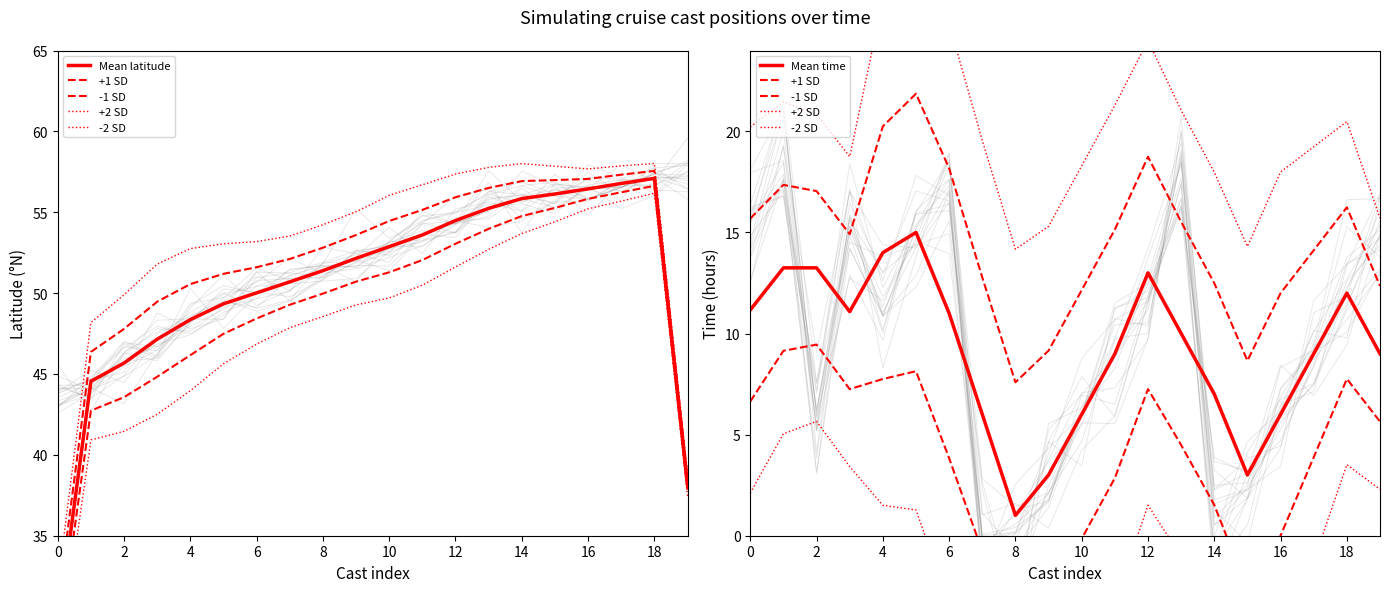

Is it true that +2 SD equals 15.7 at 19?

True